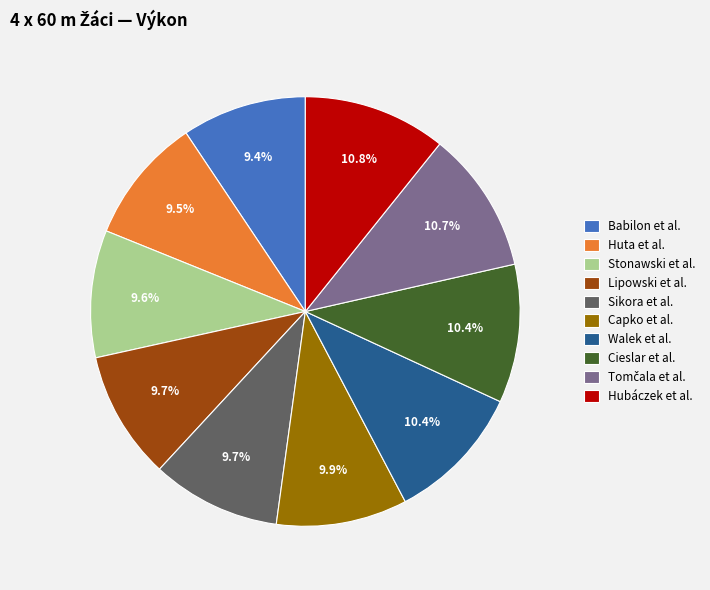

How many segments does this pie chart have?

10